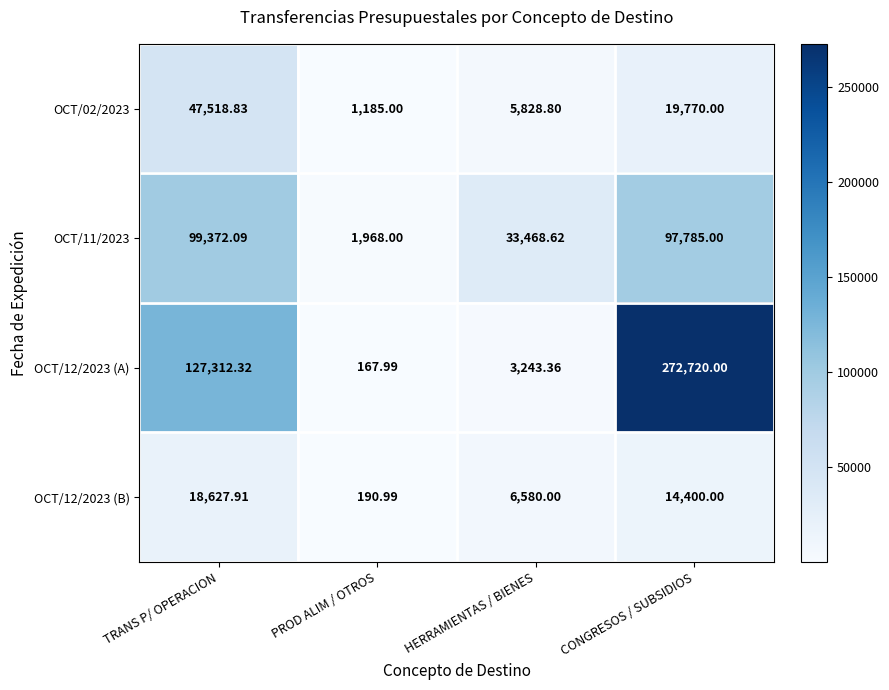

At which label does OCT/02/2023 first exceed 19770?

TRANS P/ OPERACION